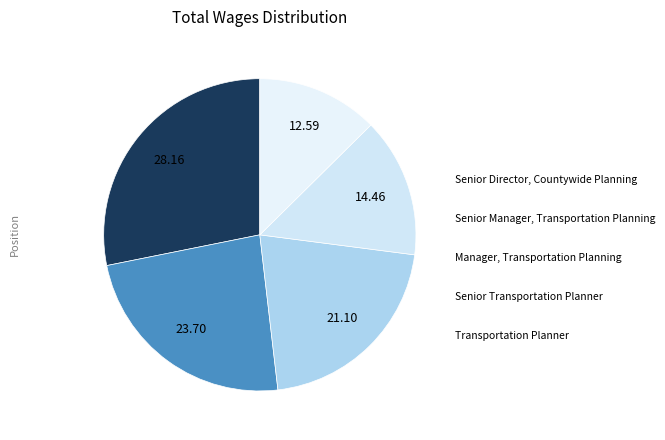

Count the number of slices in the pie.

5